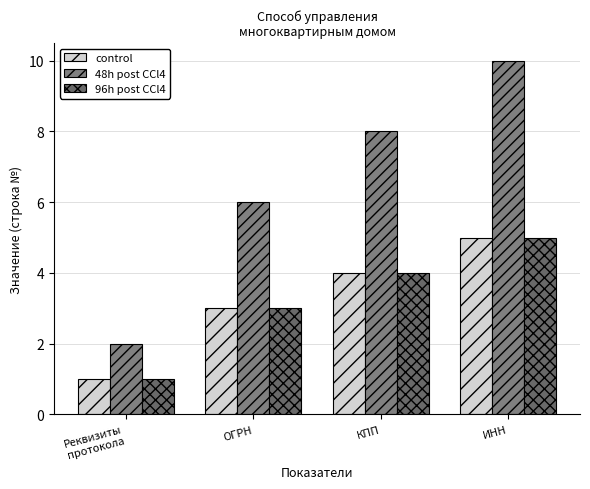

Are the bars horizontal?

No